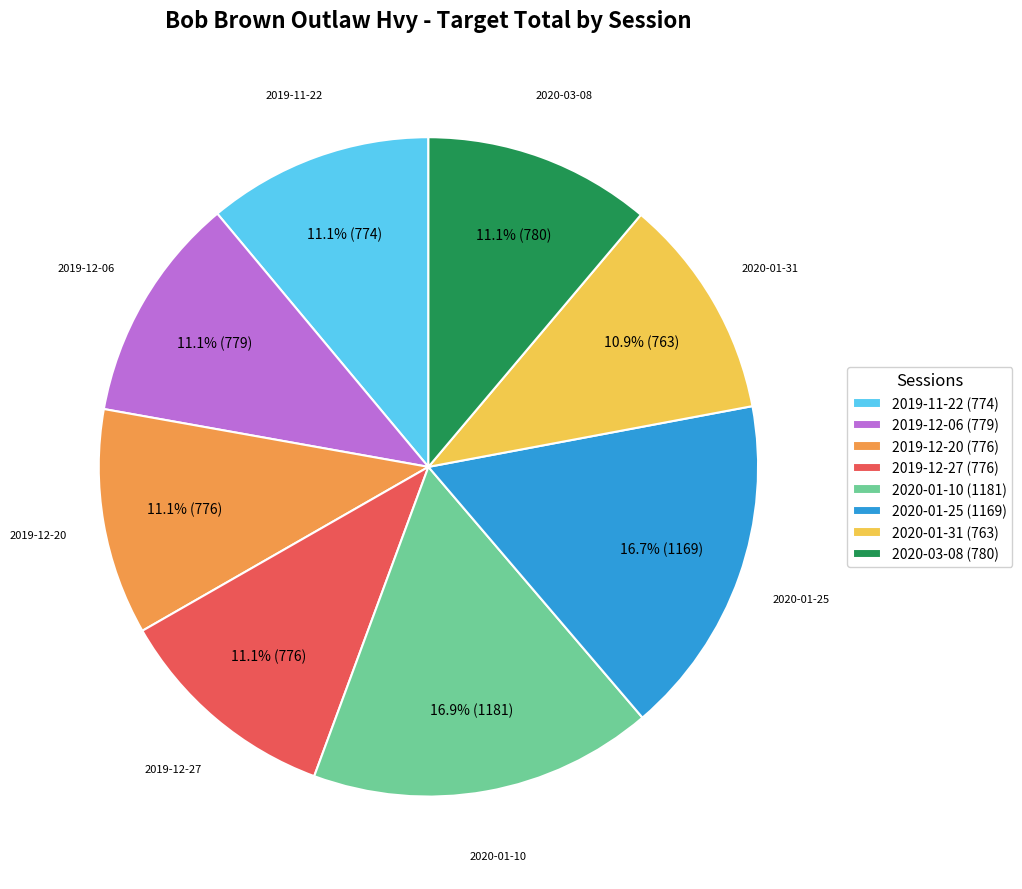

Which has a higher value, 2020-01-25 (1169) or 2019-11-22 (774)?

2020-01-25 (1169)